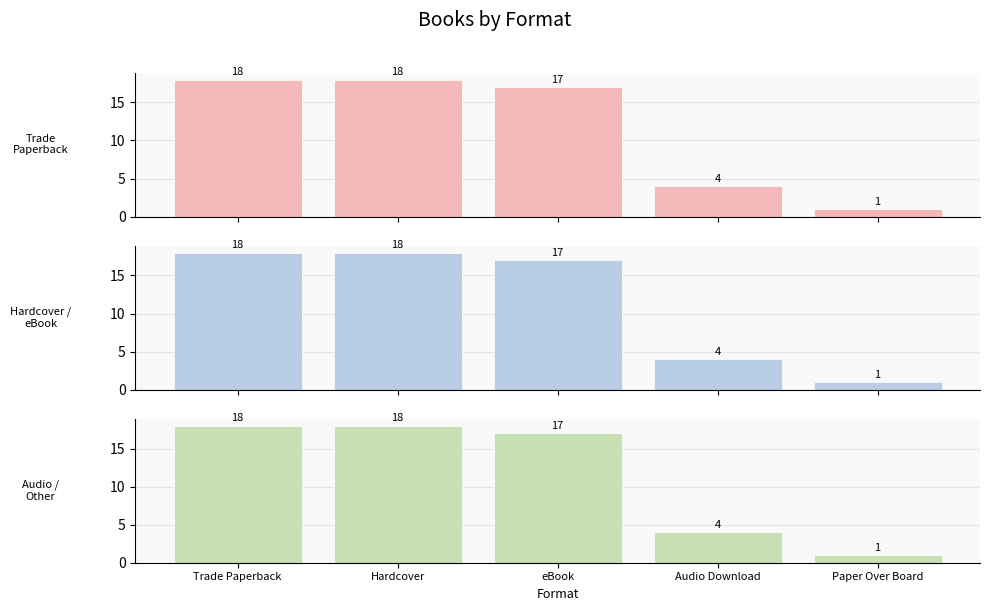

Is it true that eBook equals 4 at Audio Download?

True